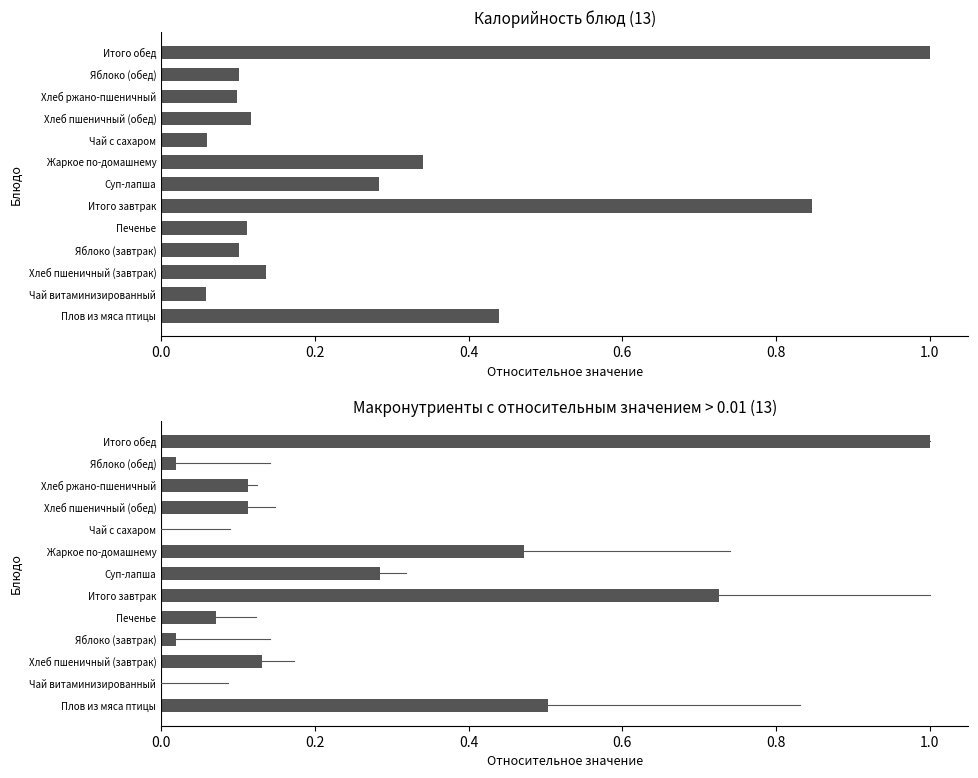

Reading left to right, list all the values displayed in this chart.

Калорийность: 0.4	0.1	0.1	0.1	0.1	0.8	0.3	0.3	0.1	0.1	0.1	0.1	1.0
Белки: 0.5	0.0	0.1	0.0	0.1	0.7	0.3	0.5	0.0	0.1	0.1	0.0	1.0